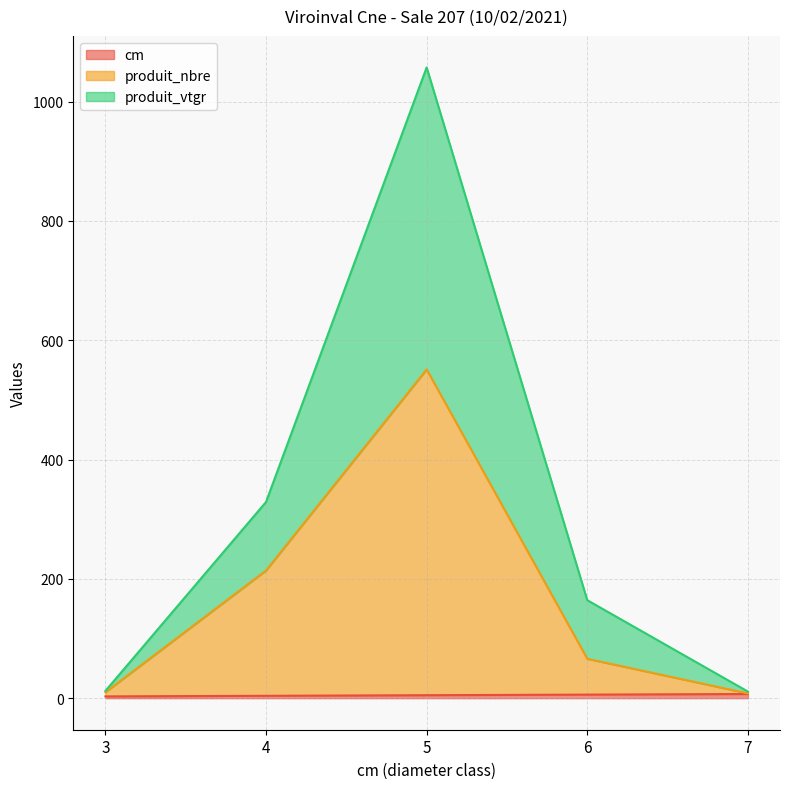

At which label does produit_nbre reach its minimum?

7